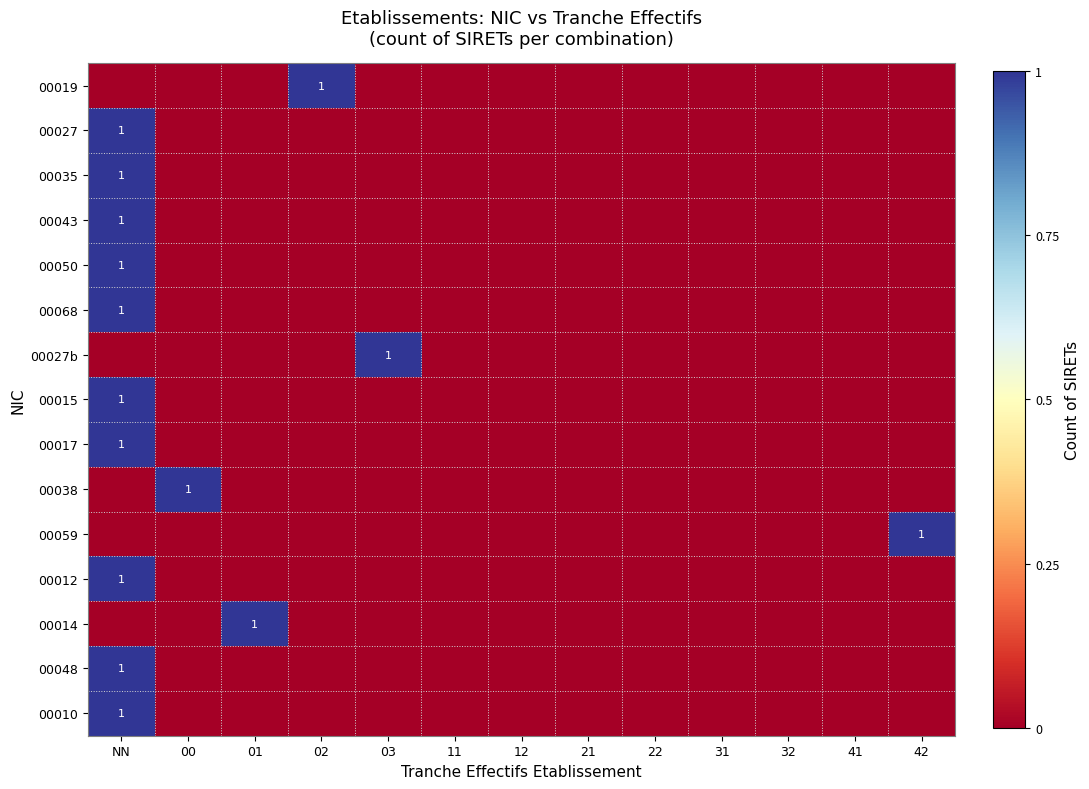

What is the maximum value shown in the chart?

1